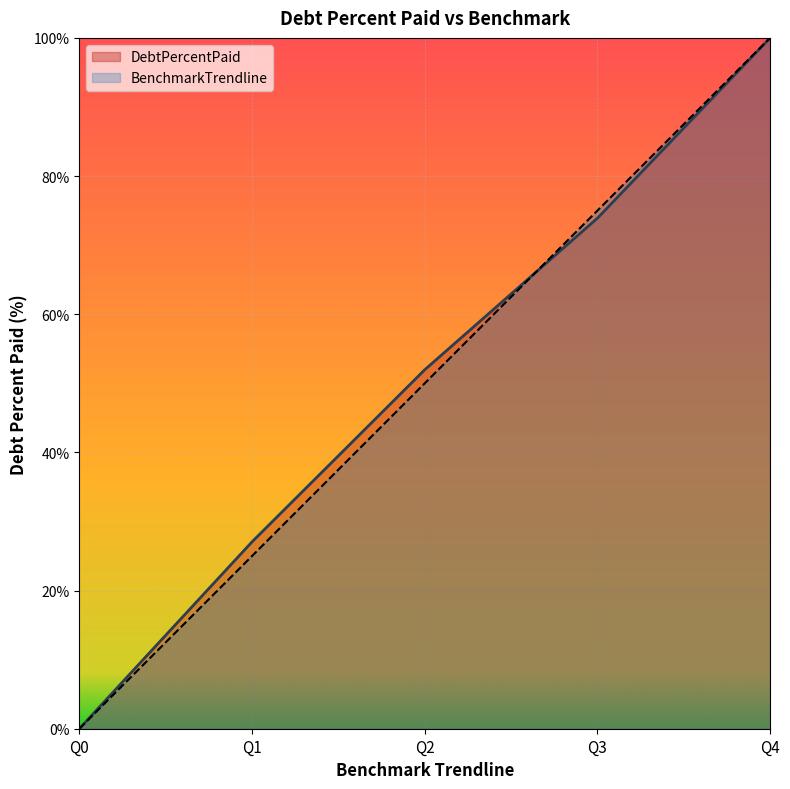

Reading right to left, list all the values displayed in this chart.

DebtPercentPaid: 100.0	73.9	52.0	27.1	0.0
BenchmarkTrendline: 100.0	75.0	50.0	25.0	0.0